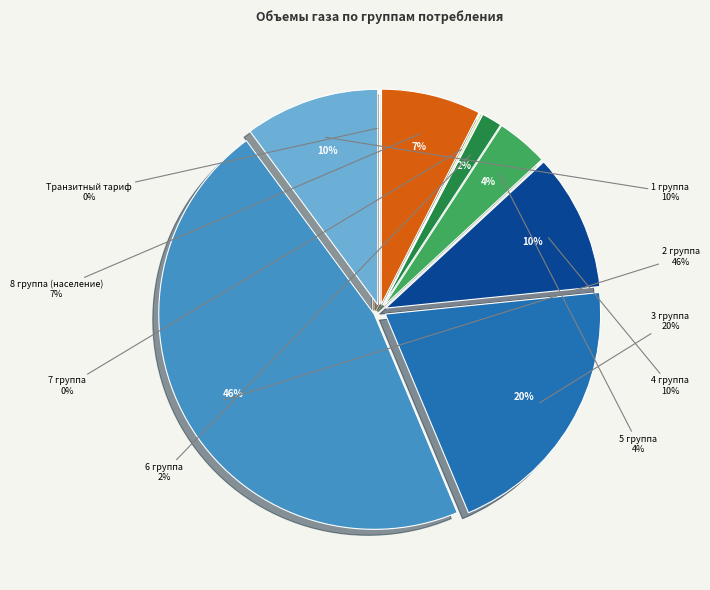

Rank the categories by value from lowest to highest.

Транзитный тариф, 7 группа, 6 группа, 5 группа, 8 группа (население), 1 группа, 4 группа, 3 группа, 2 группа